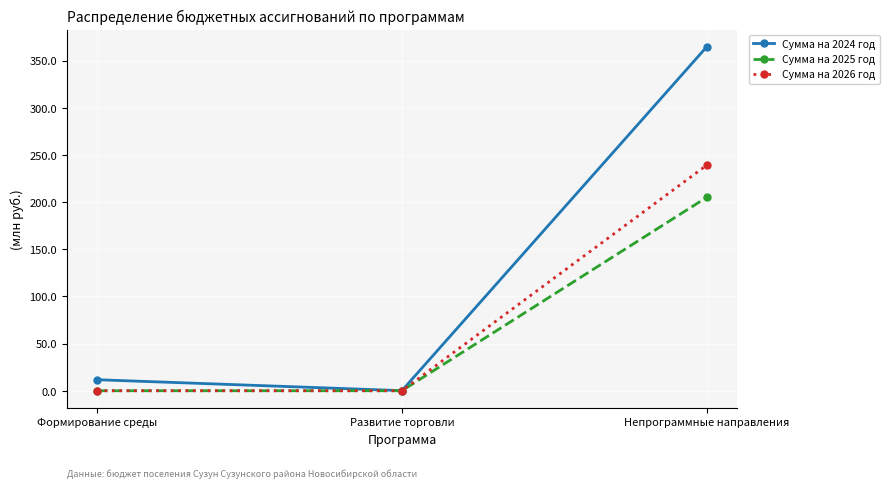

Which series has the widest spread of values?

Сумма на 2024 год